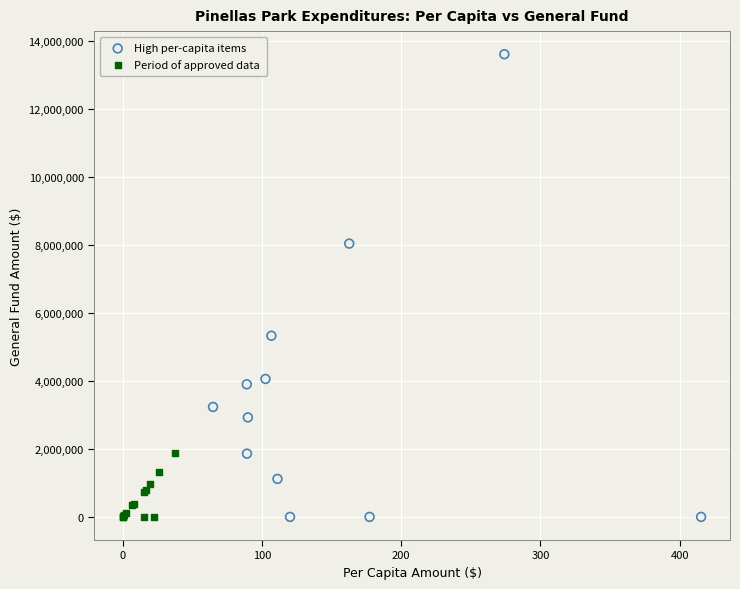

Which series reaches the maximum Y coordinate?

High per-capita items